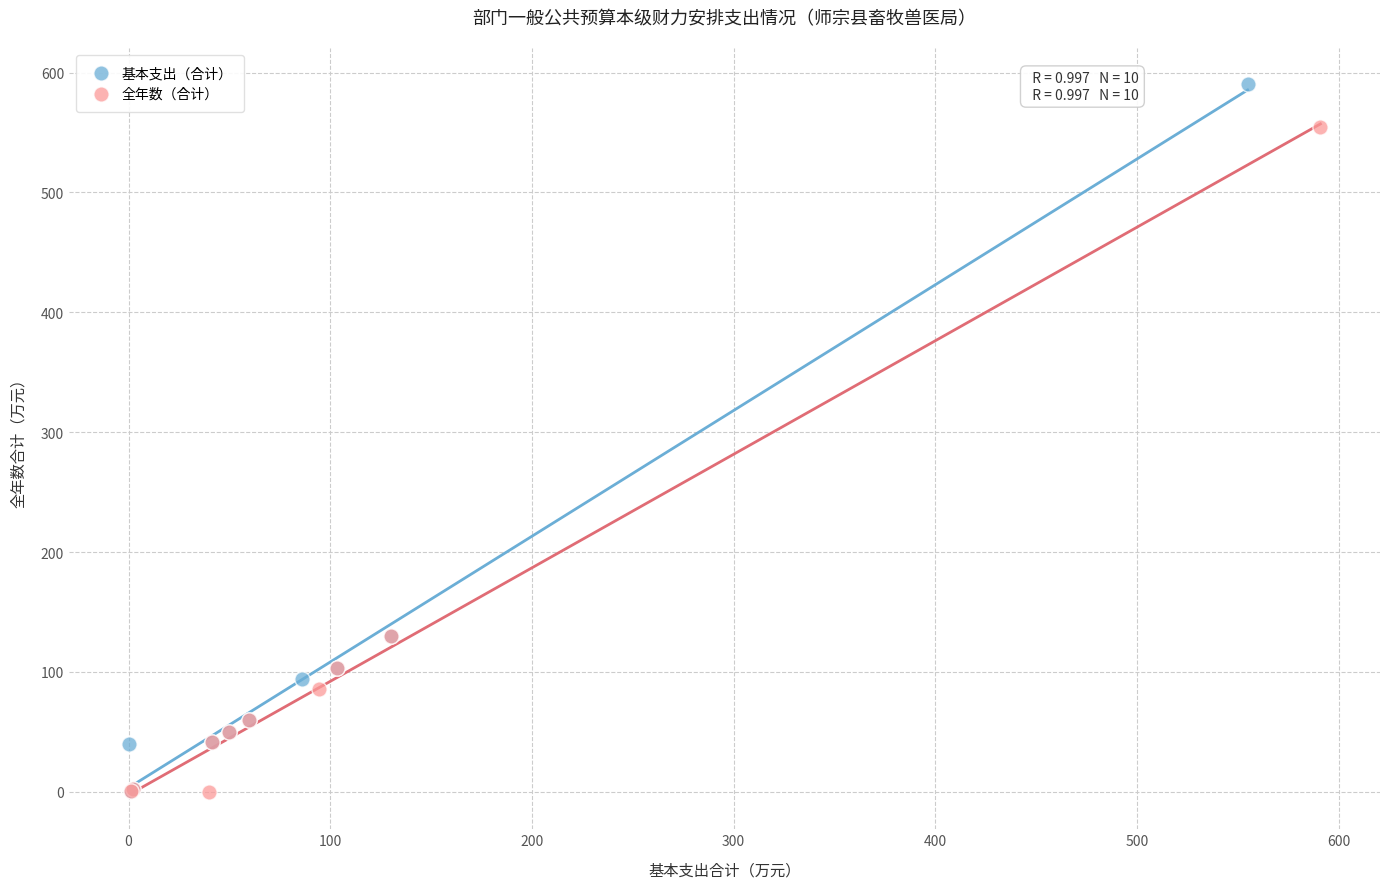

Which series has the widest spread of Y values?

基本支出（合计）